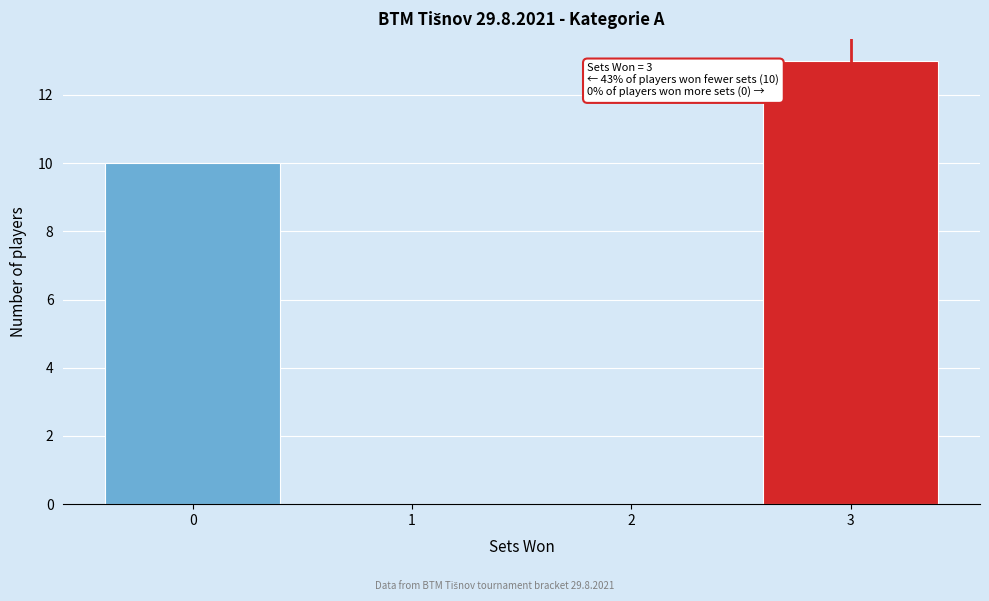

Which range on the x-axis has the tallest bar?

2.5 to 3.5